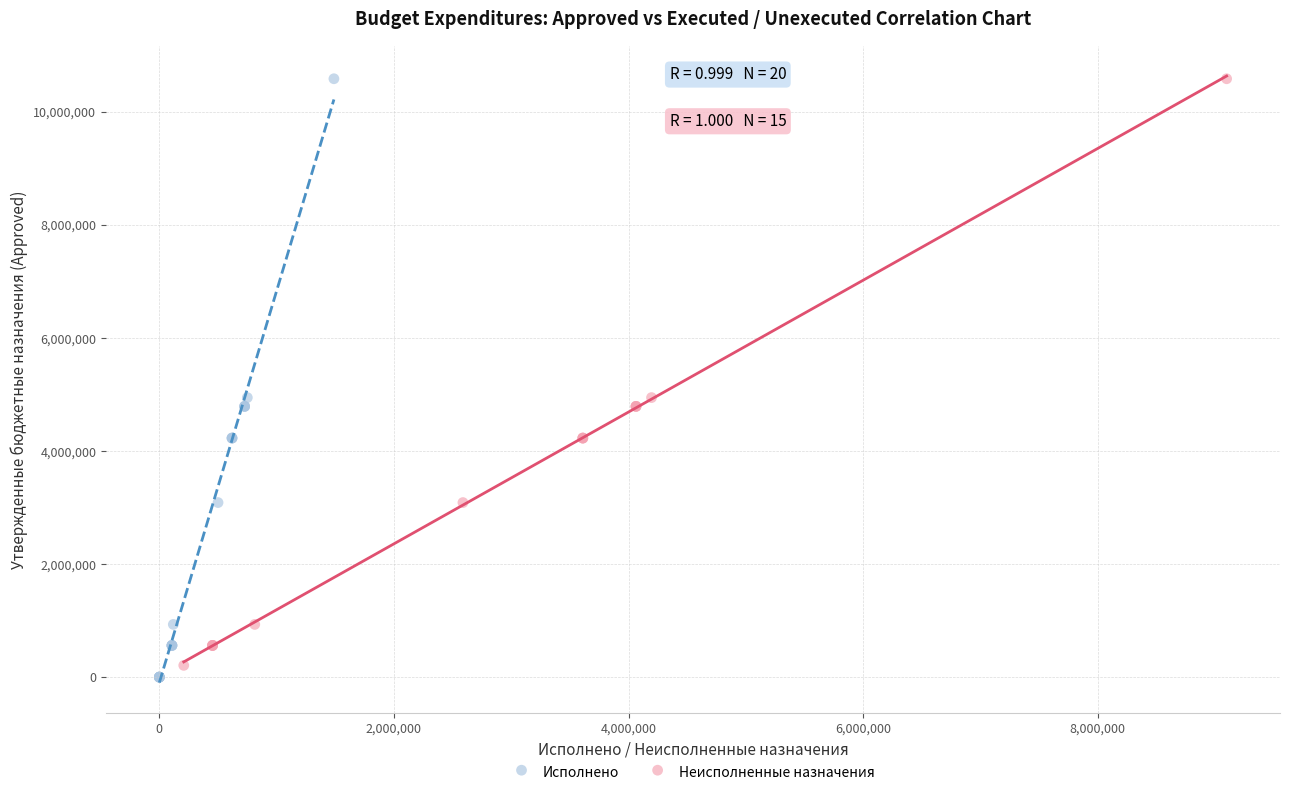

Which series contains the lowest Y value?

Исполнено